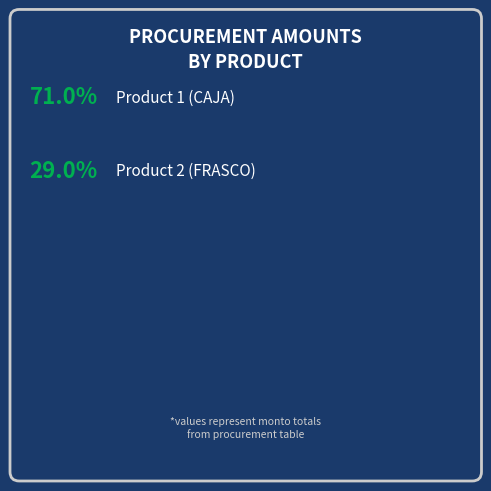

To the nearest percent, what is the average slice percentage?

50%